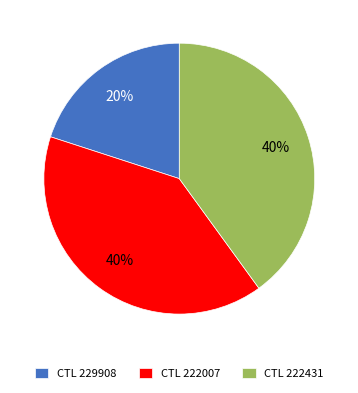

Is the sum of CTL 222007 and CTL 222431 greater than half?

Yes